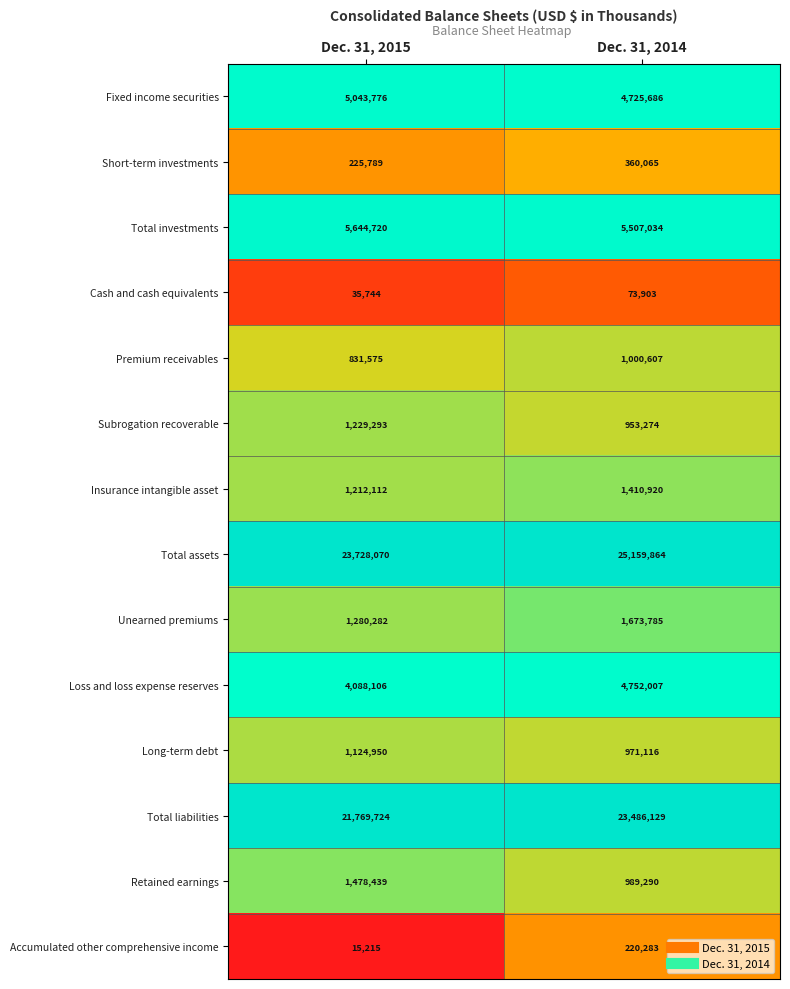

Between Dec. 31, 2015 and Dec. 31, 2014, which series saw the biggest shift?

Total liabilities